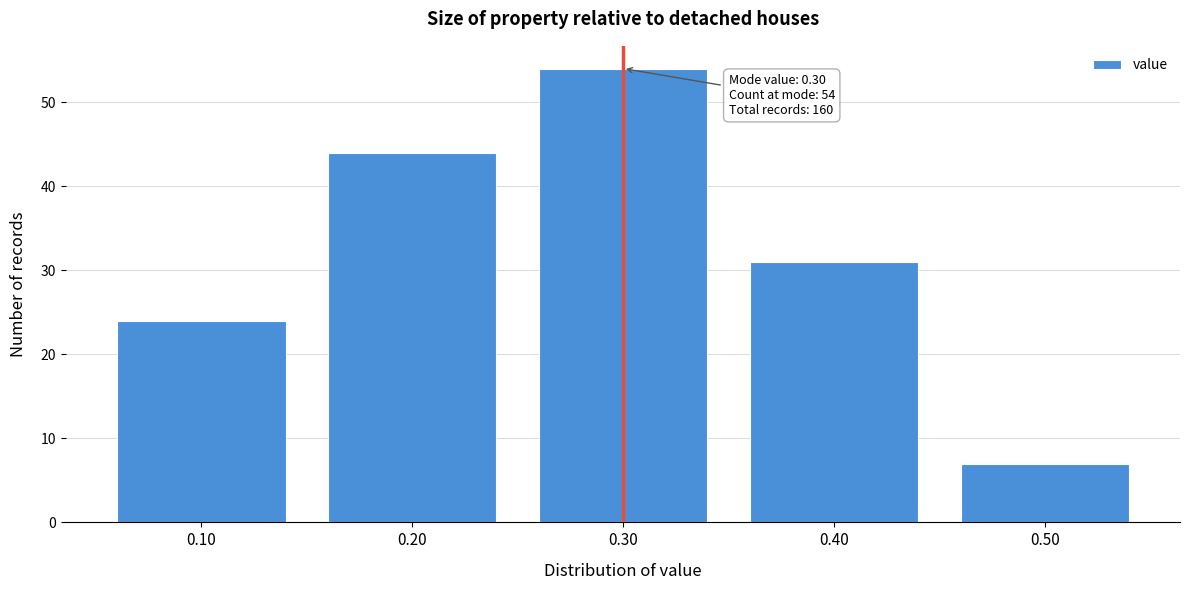

Reading left to right, list all the values displayed in this chart.

24	44	54	31	7